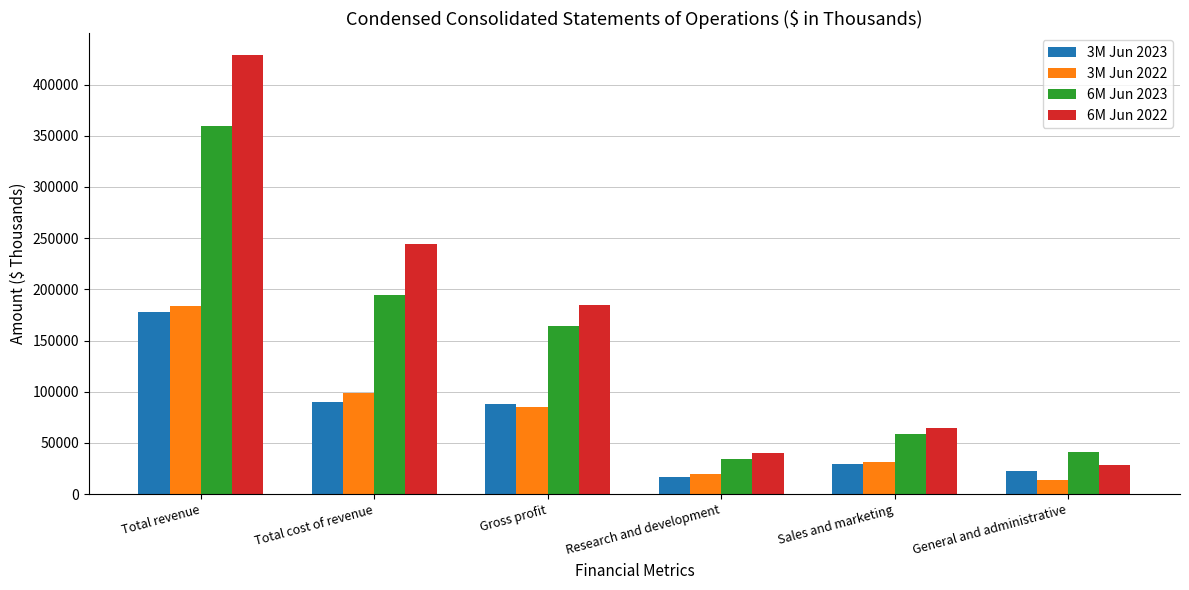

The value of 6M Jun 2023 at General and administrative is 41372. True or false?

True